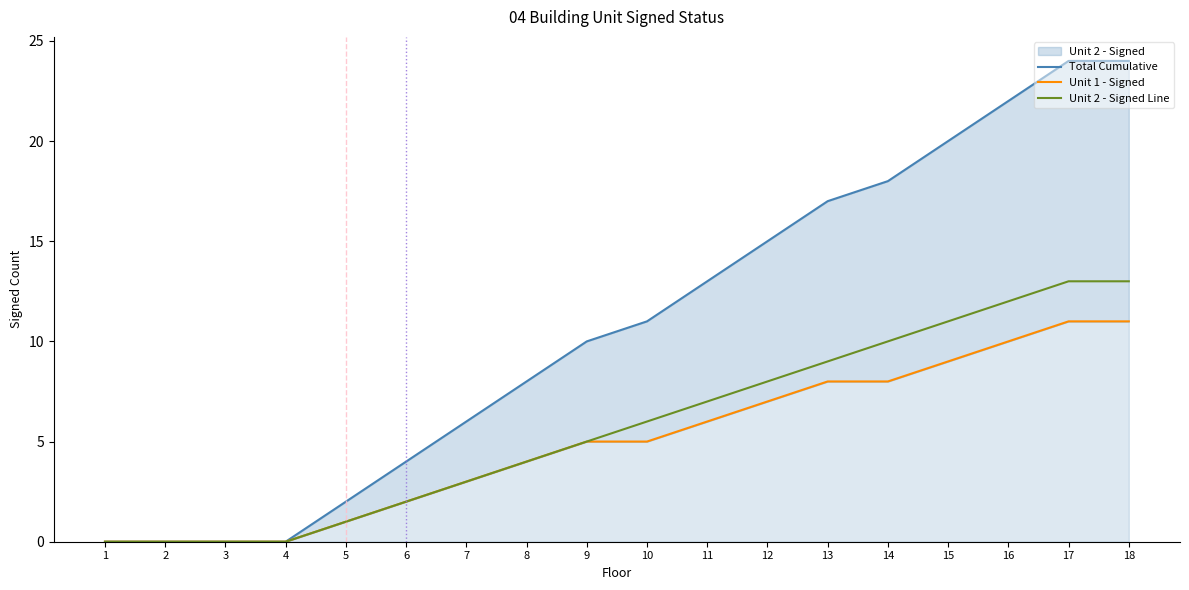

At which label is Total Cumulative closest to 12?

10